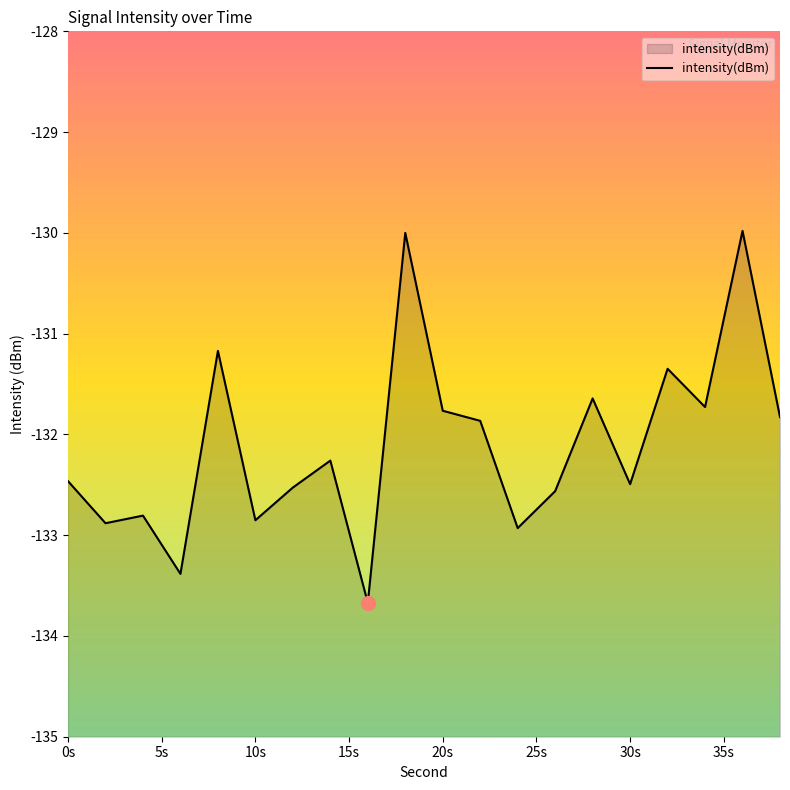

How many interior local peaks (higher than both neighbors) does the data have?

7